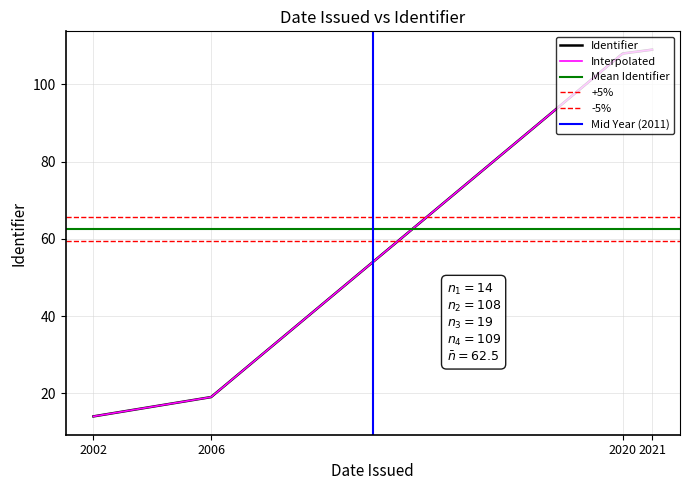

The Identifier series shows 146 at 2020. True or false?

False